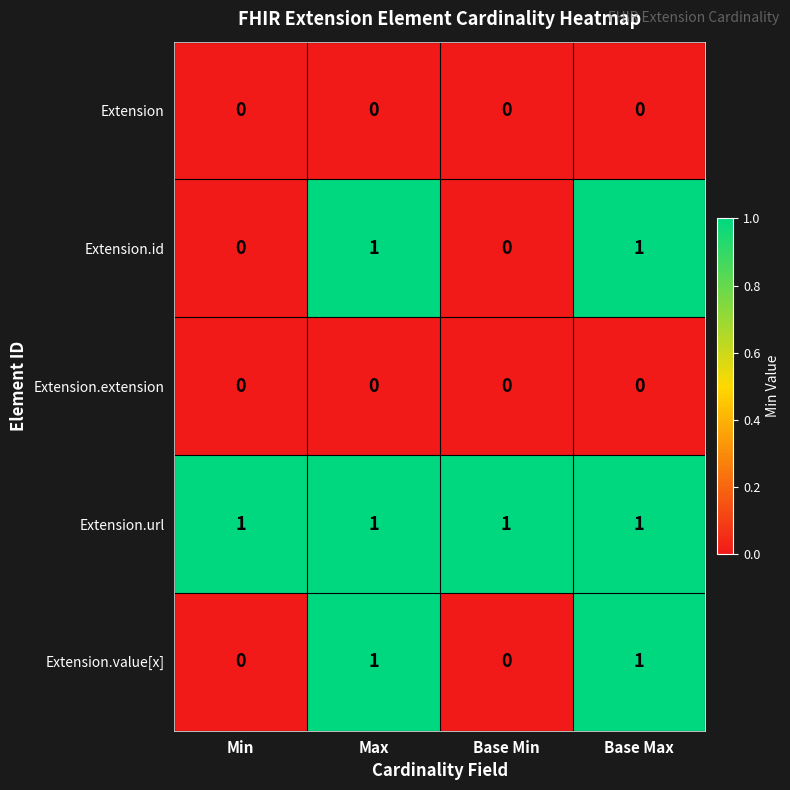

How many Extension.value[x] values are between 0 and 1?

4